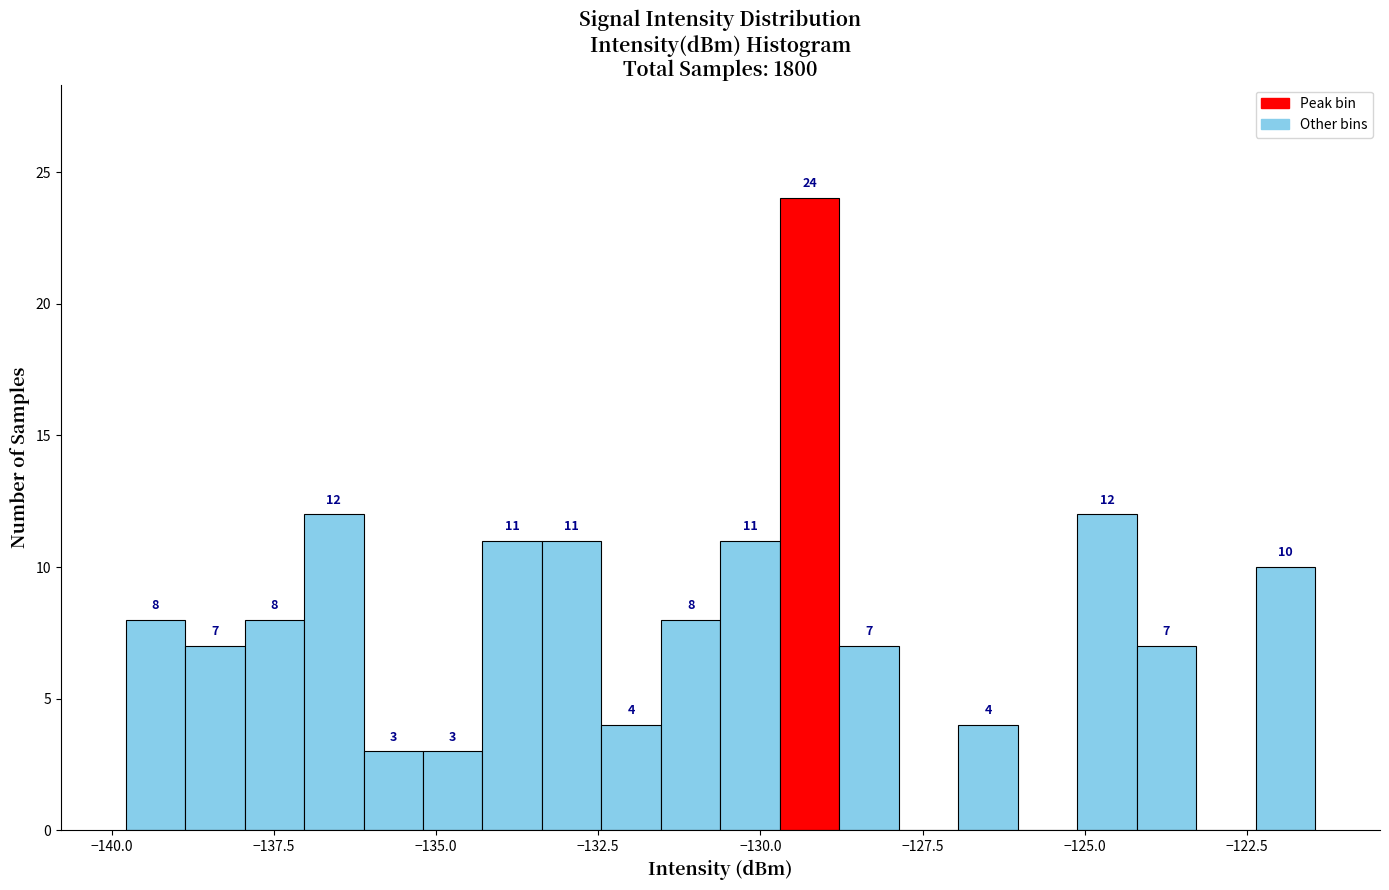

Around what value on the x-axis is the tallest bar? Give the approximate position of its centre, as read against the axis.

-129.0